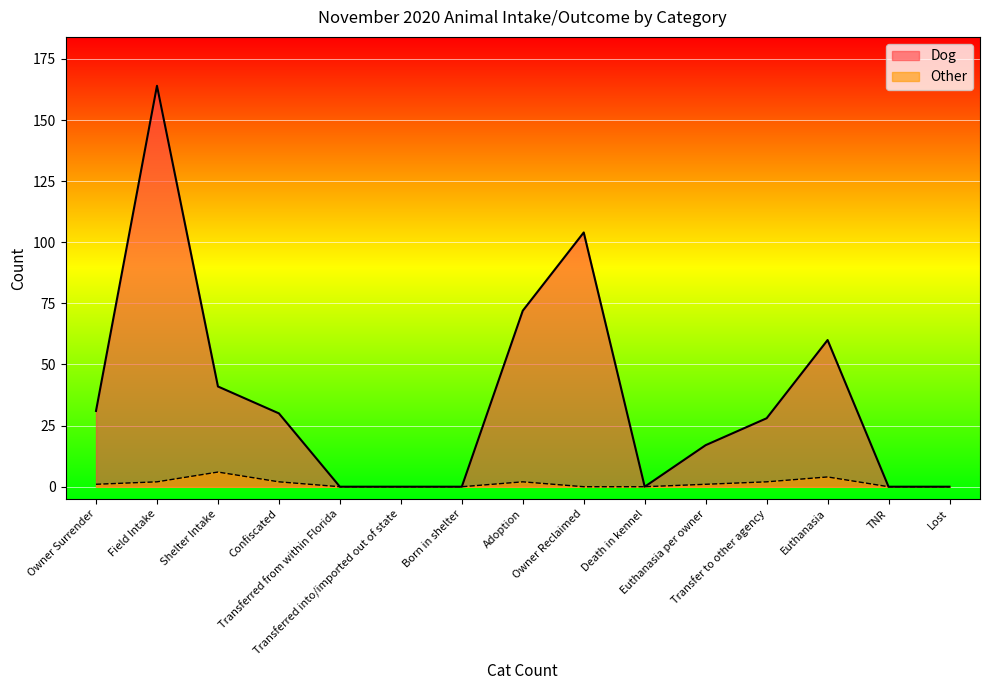

Where is Dog nearest to the value 82?

Adoption